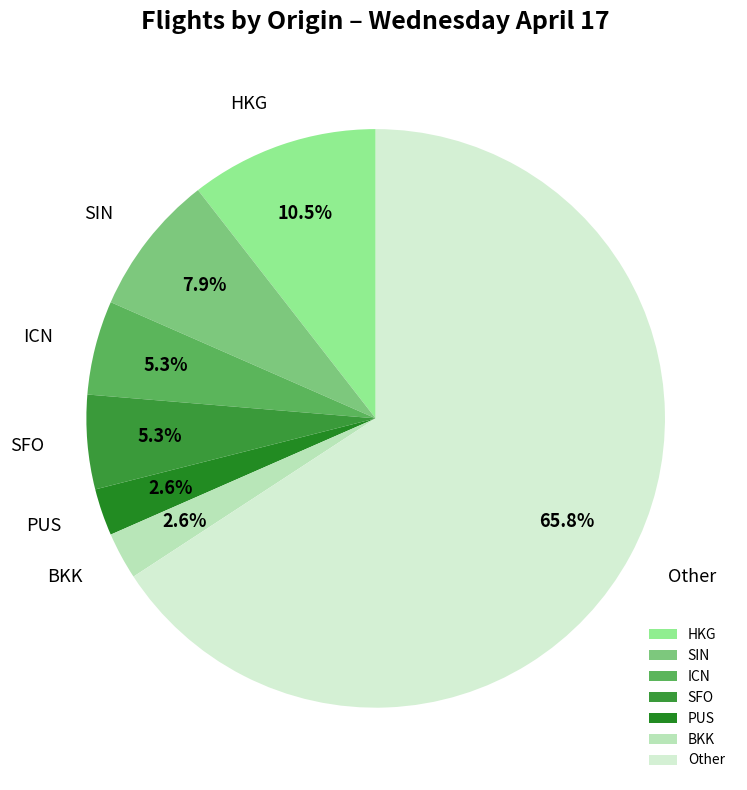

How many segments does this pie chart have?

7